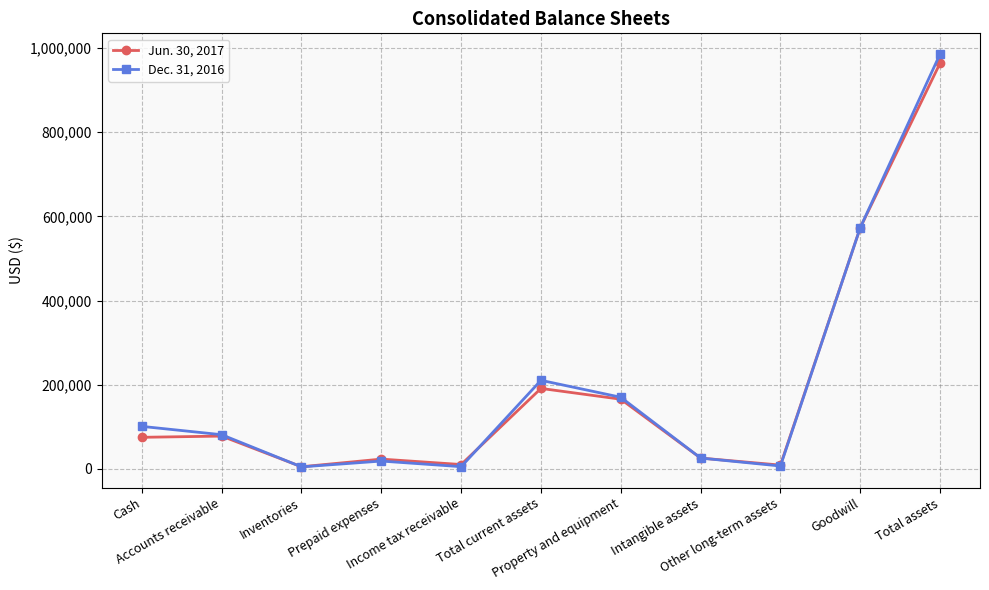

Rank the series by their maximum value, from highest to lowest.

Dec. 31, 2016, Jun. 30, 2017